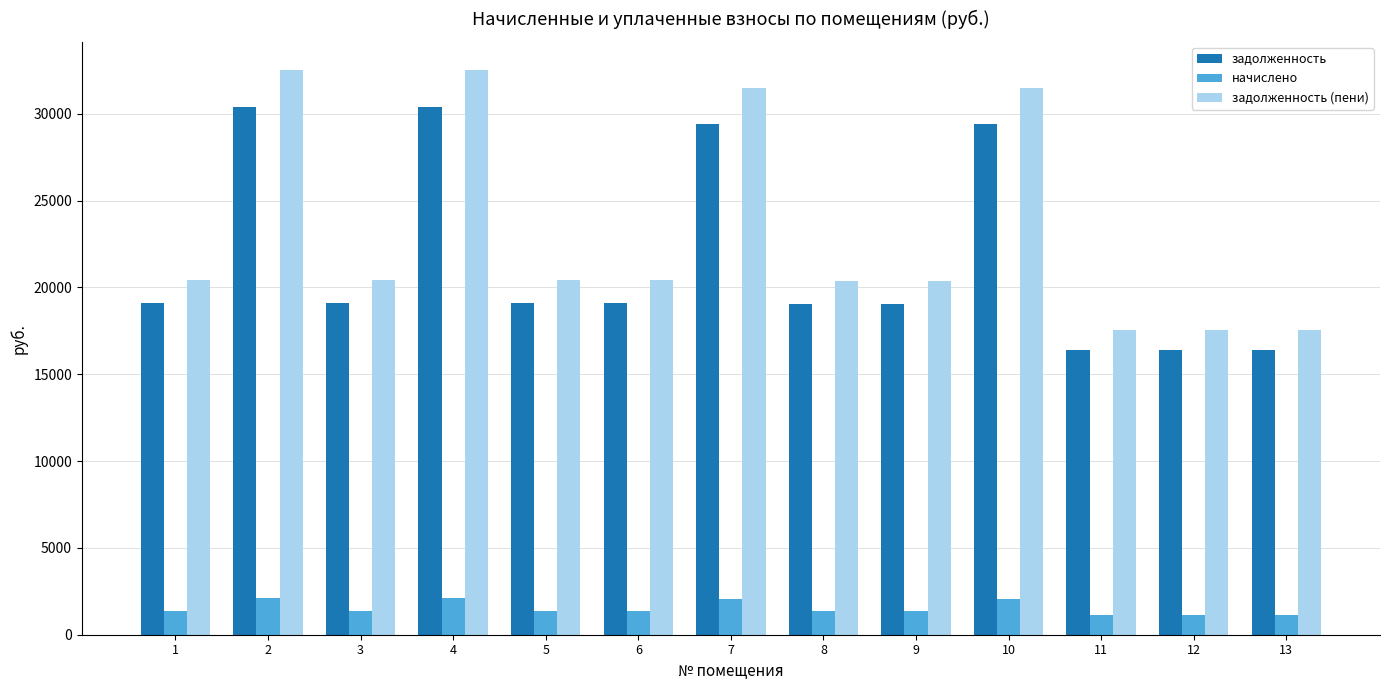

How many bars are there in total?

39